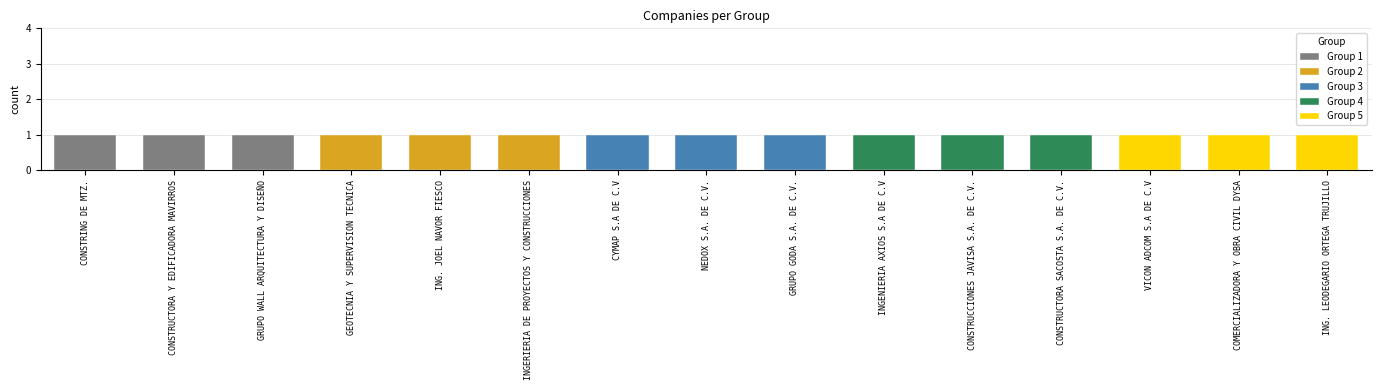

List the series in order of their overall mean, lowest first.

Group 1, Group 2, Group 3, Group 4, Group 5